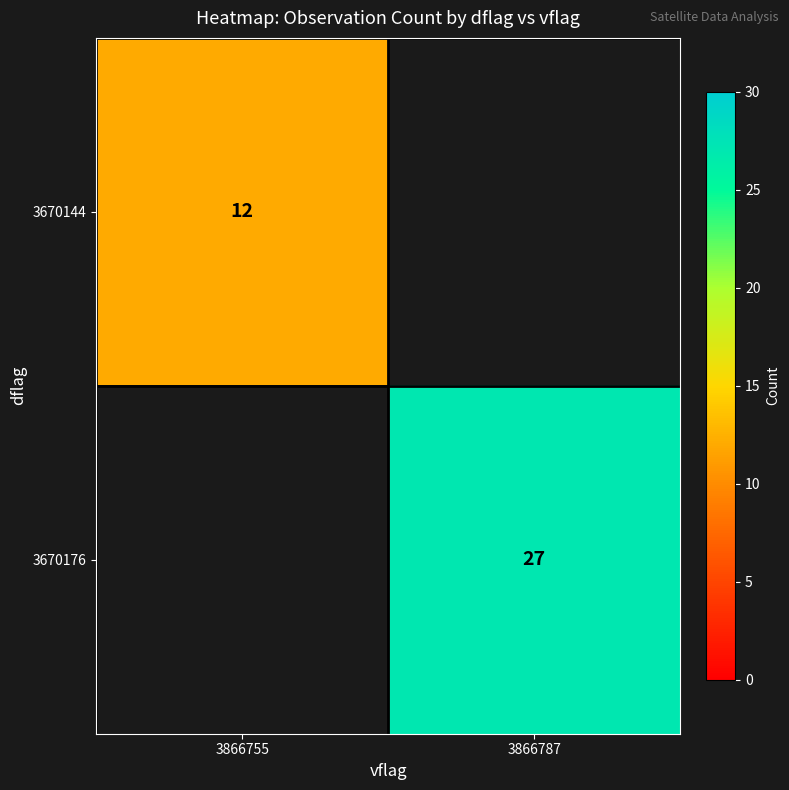

The 3670144 series shows 8 at 3866755. True or false?

False